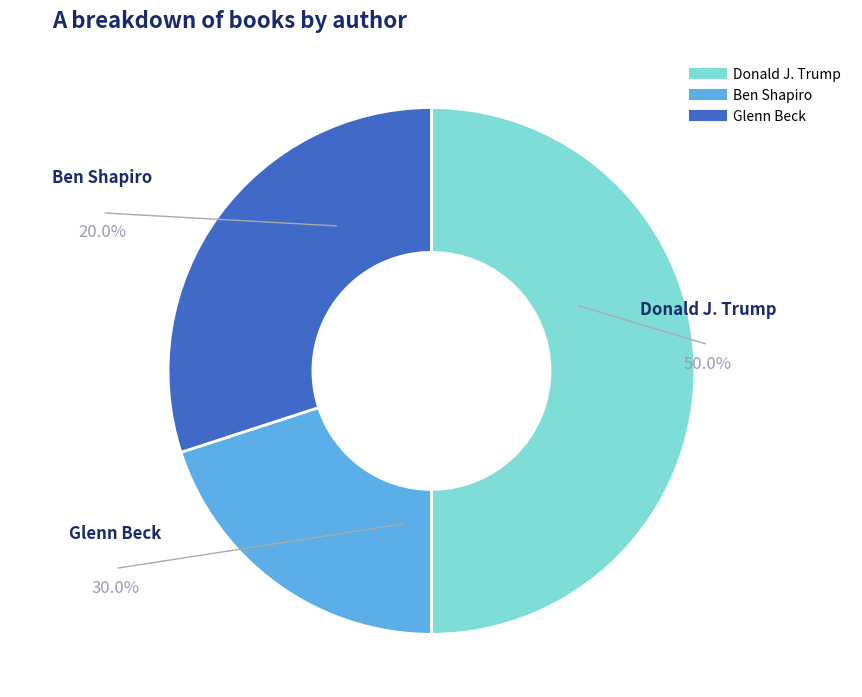

To the nearest percent, what percentage of the pie is Donald J. Trump?

50%